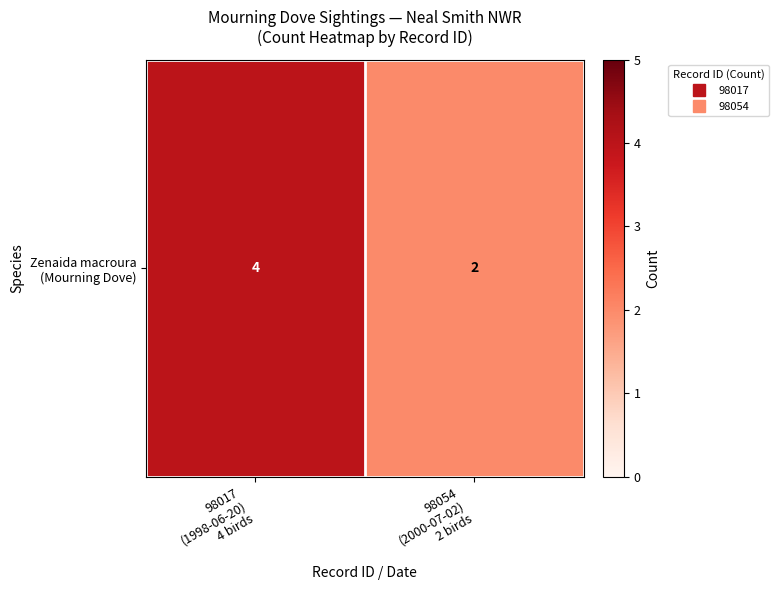

What is the greatest value displayed?

4